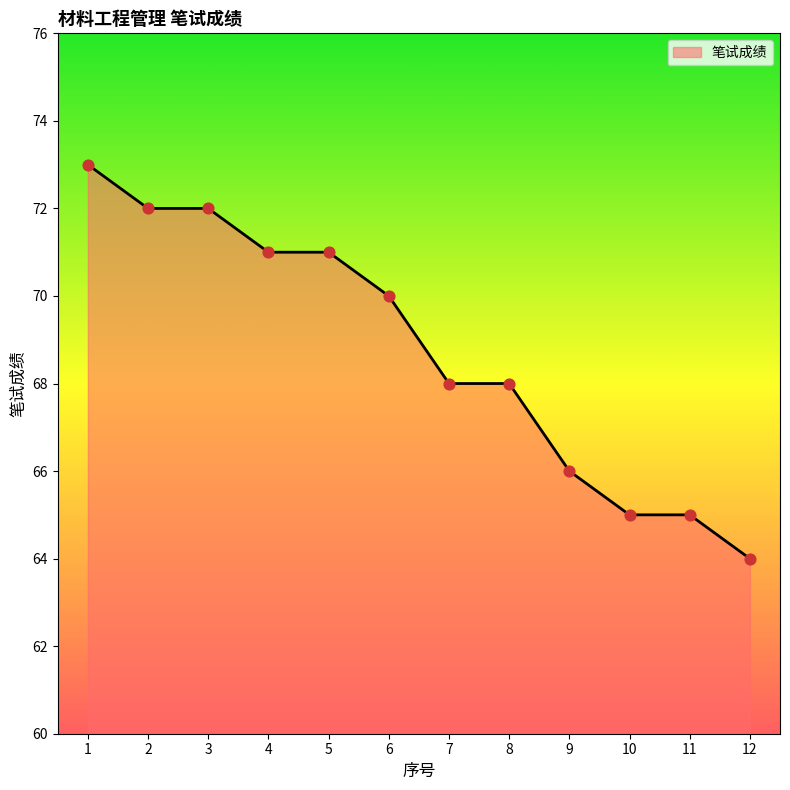

Approximately how many times larger is the value at 12 compared to 7?

0.9